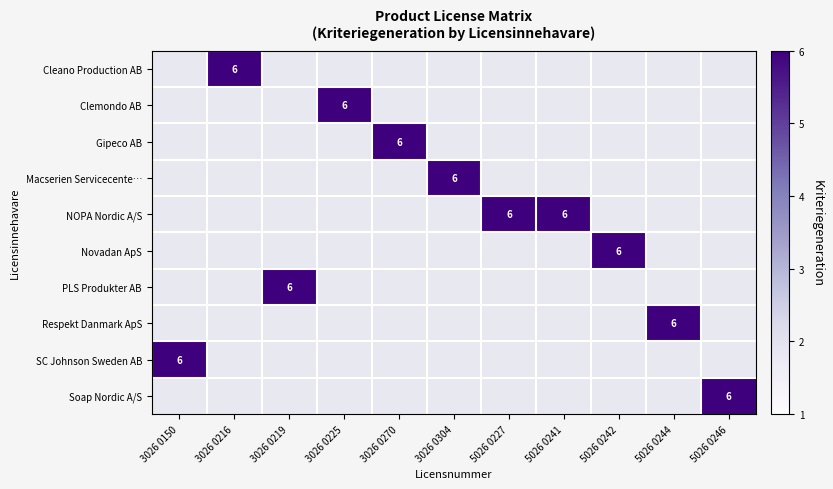

Which series changed the most between 5026 0242 and 5026 0246?

Novadan ApS